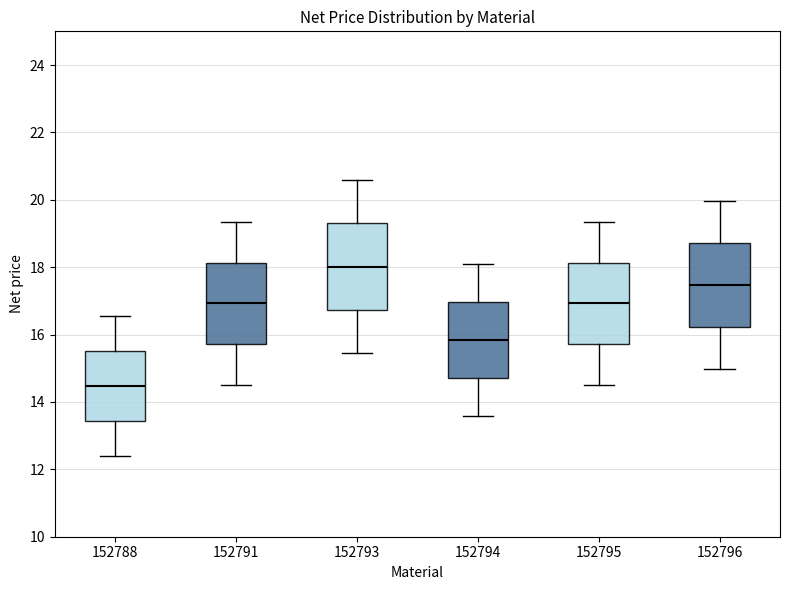

Reading left to right, transcribe this box plot: for each box, give where its median line is, the range the box spans, and where its two whiskers end, as read against the y-axis. The values are not printed on the chart, so give them approximately, as read against the axis.

152788: median 14.4, box 13.4 to 15.6, whiskers 12.4 to 16.6
152791: median 17.0, box 15.8 to 18.2, whiskers 14.6 to 19.4
152793: median 18.0, box 16.8 to 19.4, whiskers 15.4 to 20.6
152794: median 15.8, box 14.8 to 17.0, whiskers 13.6 to 18.2
152795: median 17.0, box 15.8 to 18.2, whiskers 14.6 to 19.4
152796: median 17.4, box 16.2 to 18.8, whiskers 15.0 to 20.0